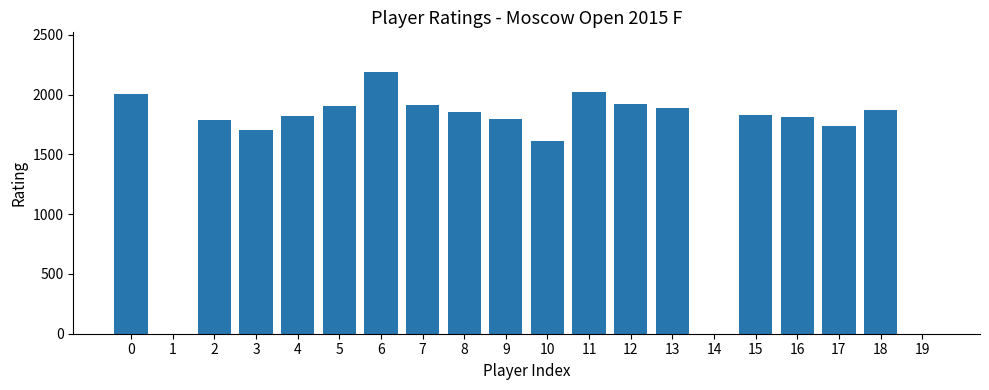

The chart shows a value of 1517 at 14. True or false?

False